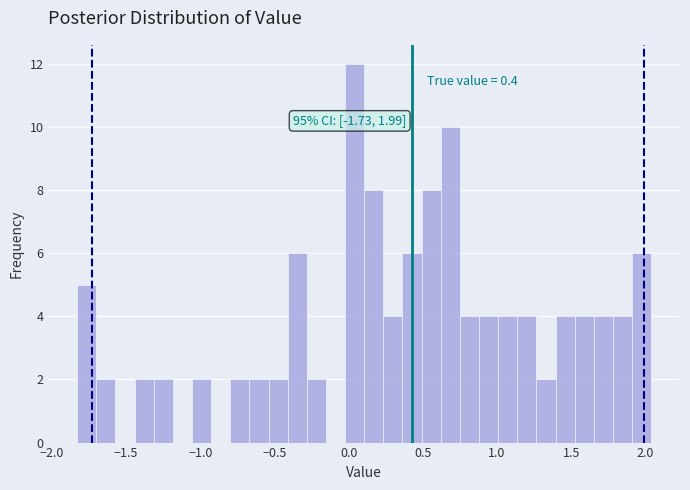

Around what value on the x-axis is the tallest bar? Give the approximate position of its centre, as read against the axis.

0.05